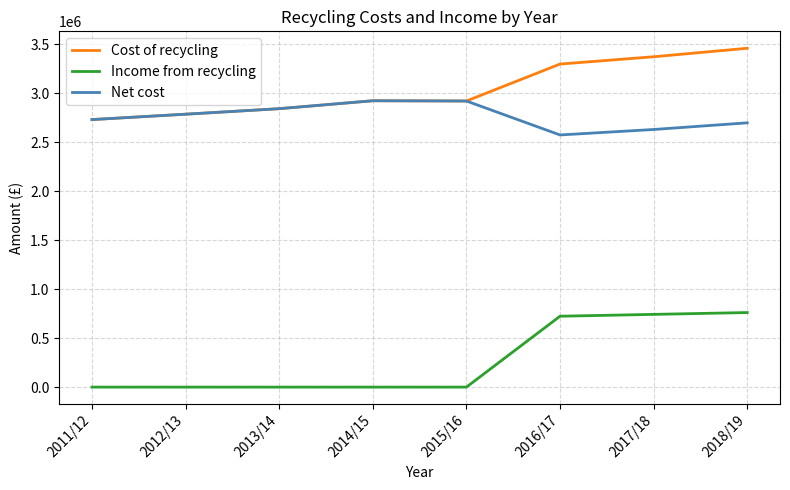

Is it true that Net cost equals 889331 at 2014/15?

False